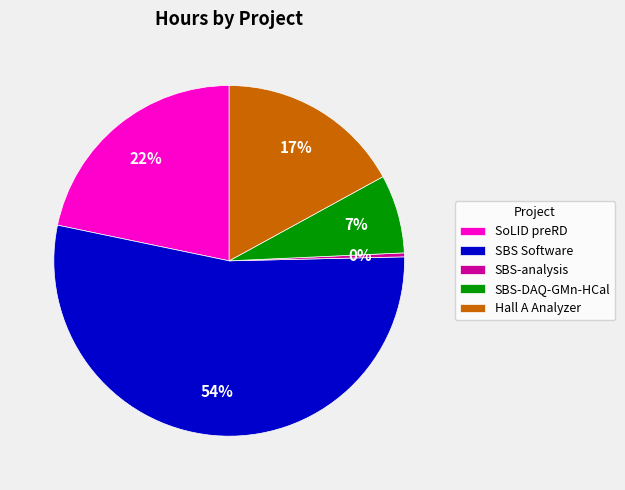

To the nearest percent, what is the average slice percentage?

20%